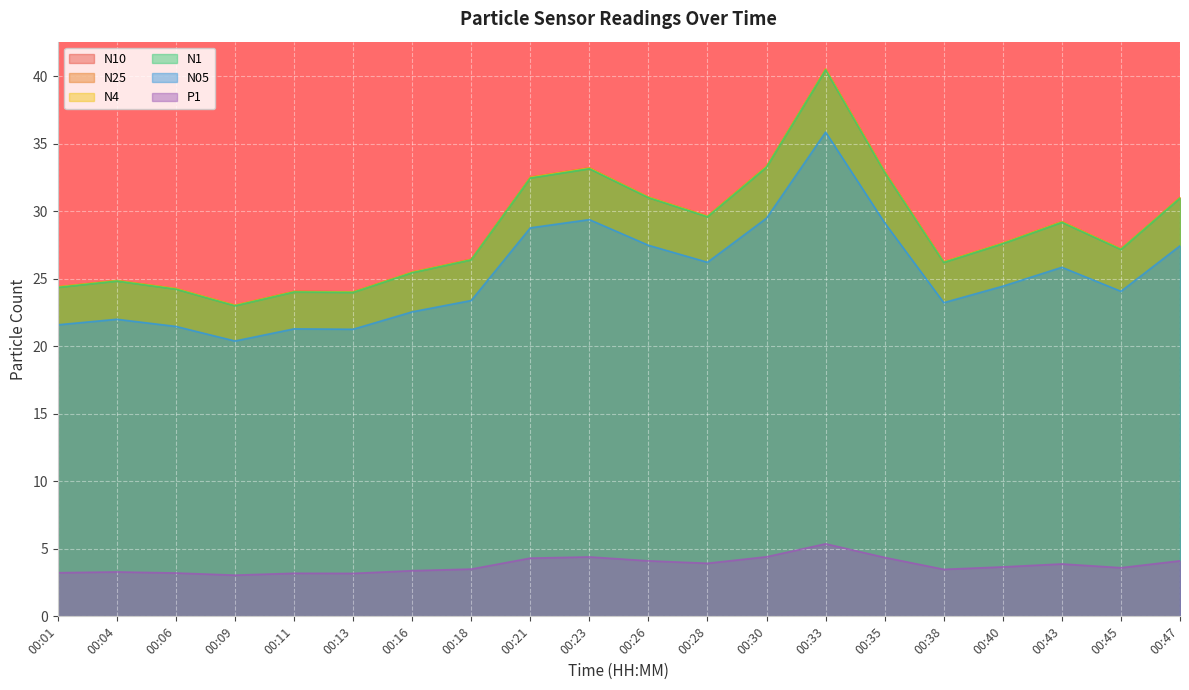

How many lines are shown in the chart?

6